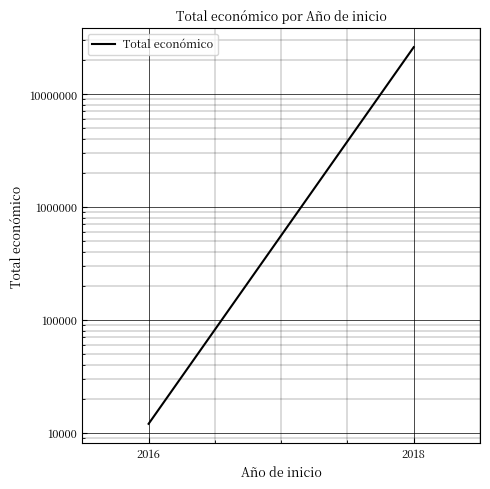

Reading left to right, what are all the values shown in this chart?

2016=12000	2018=25956897